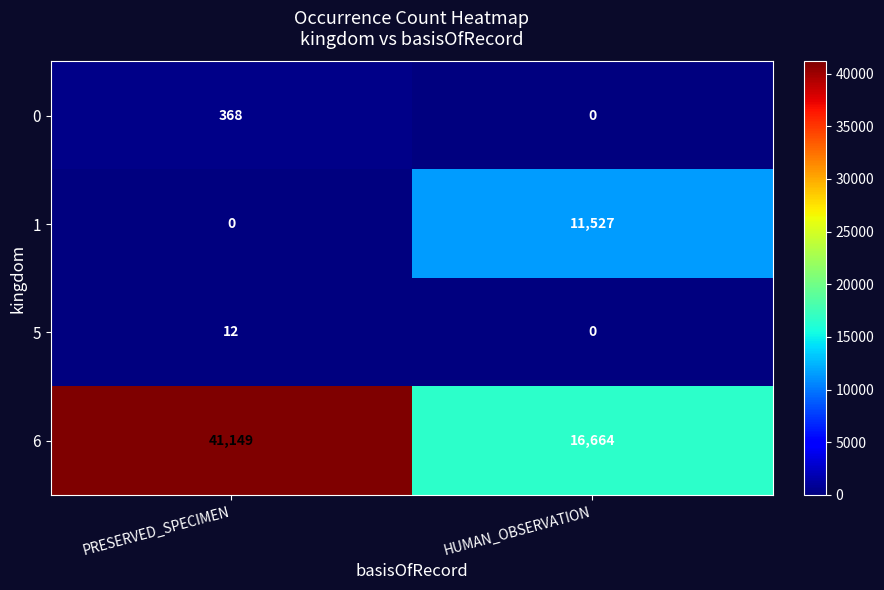

True or false: 6 has a value of 73133 at PRESERVED_SPECIMEN.

False